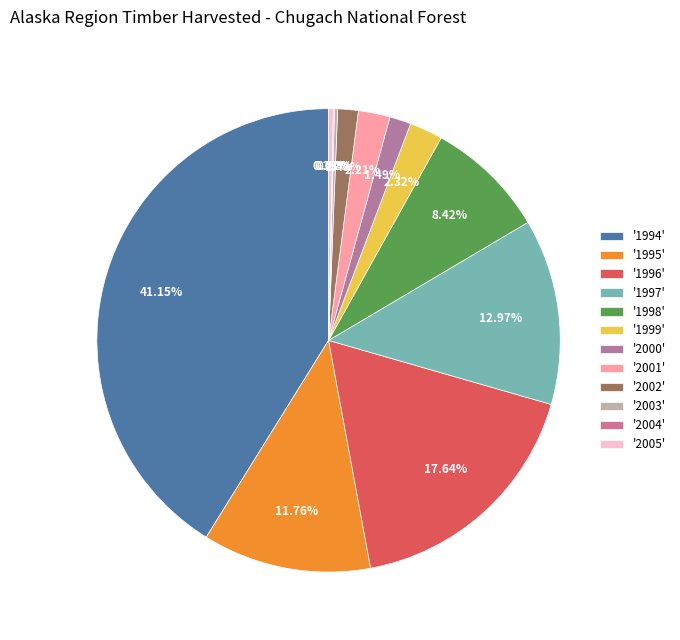

How many slices are in this pie chart?

12